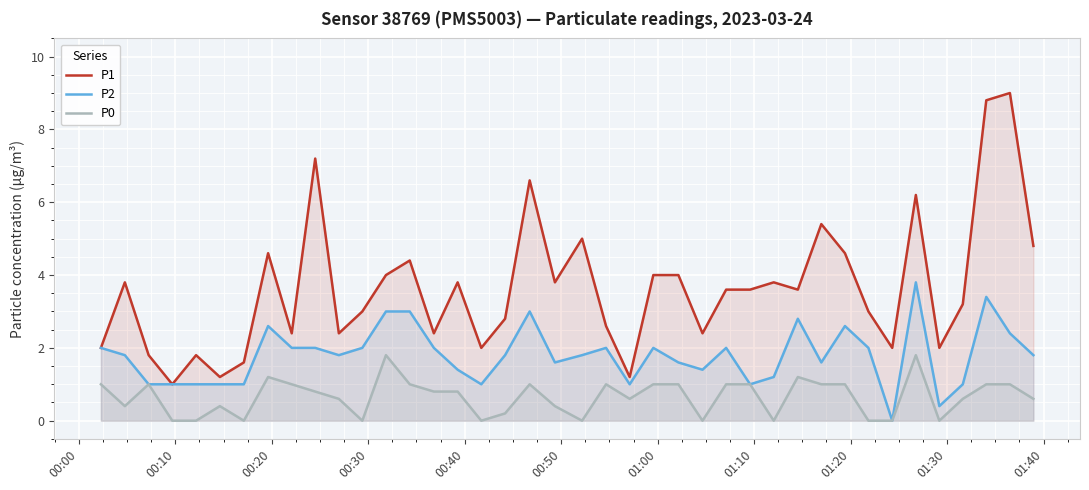

What is the maximum value shown in the chart?

9.0